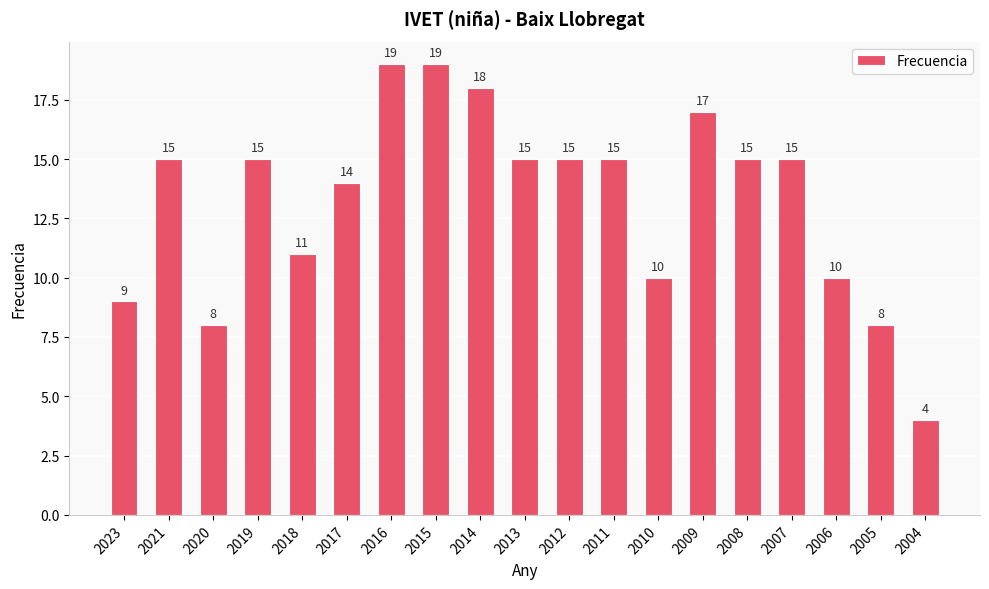

The value at 2018 is 11. True or false?

True